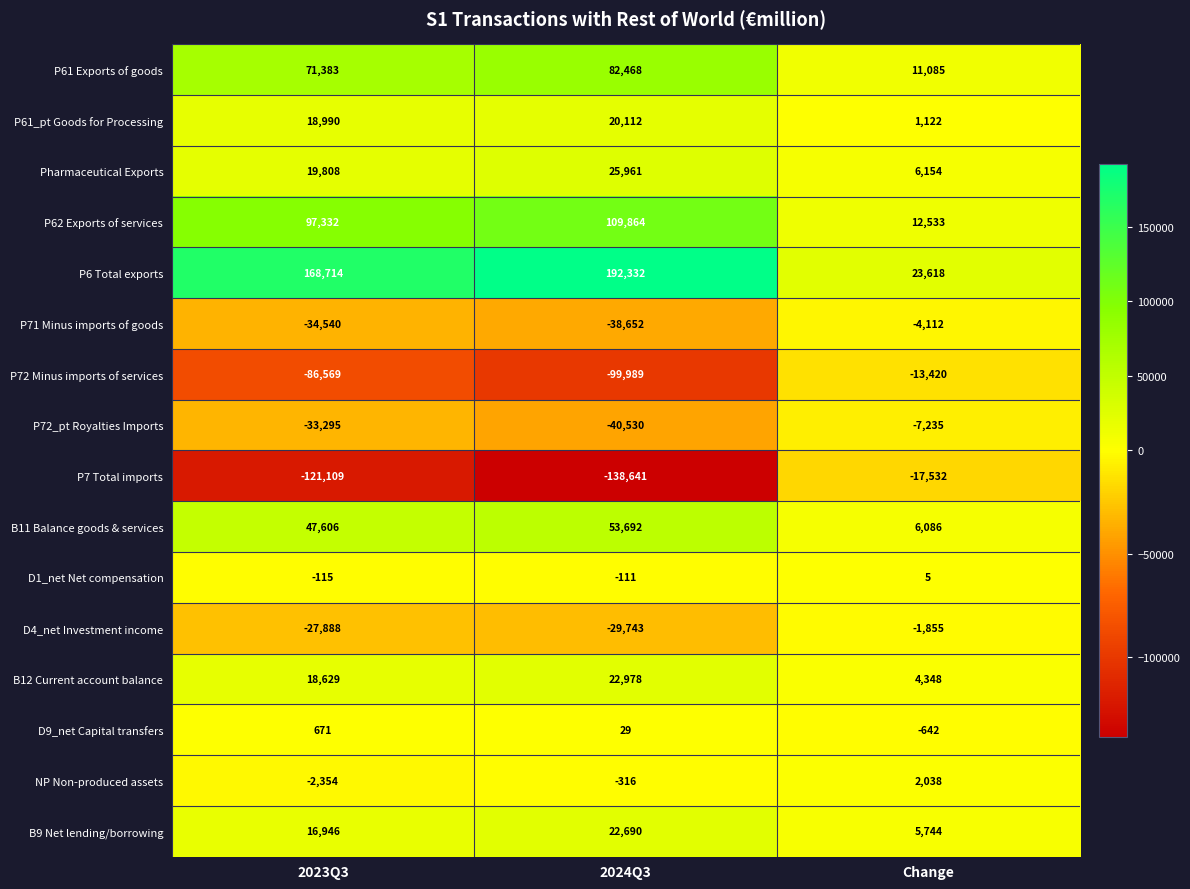

What is the difference between the highest and lowest values at Change?

41150